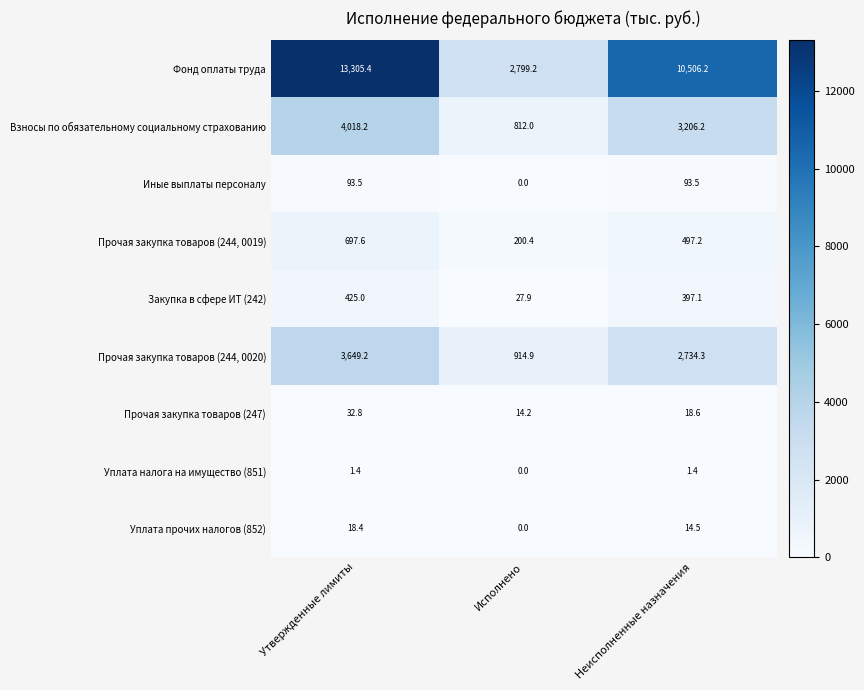

The Закупка в сфере ИТ (242) series shows 27.9 at Исполнено. True or false?

True